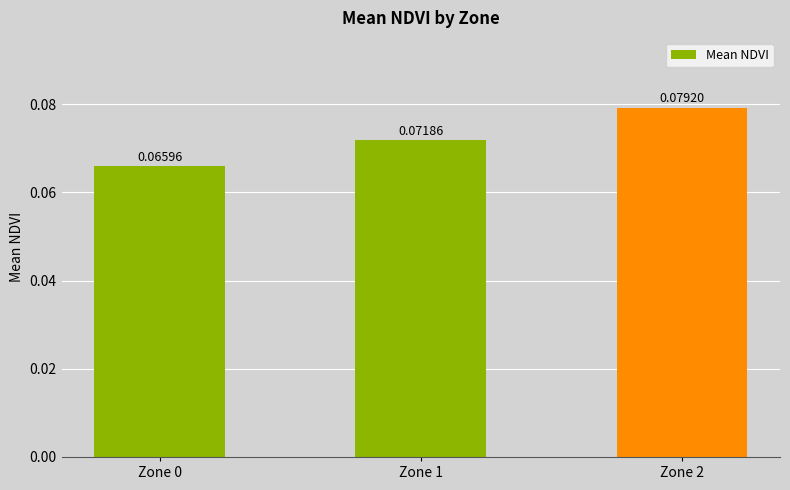

List the labels in order of value, largest first.

Zone 2, Zone 1, Zone 0